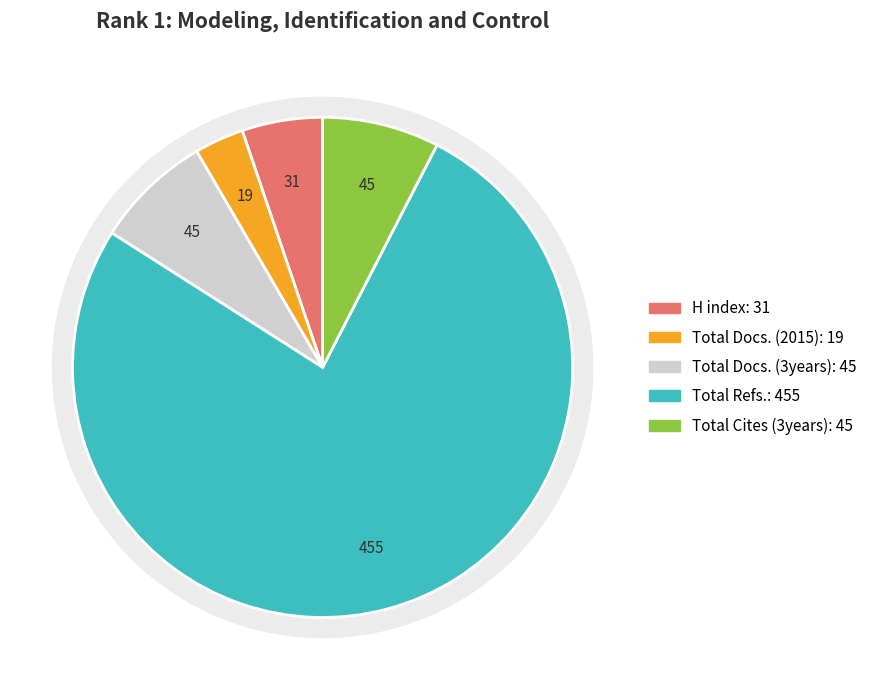

Between Total Docs. 3years (Rank 1) and Total Docs. 2015 (Rank 2), which is larger?

Total Docs. 3years (Rank 1)